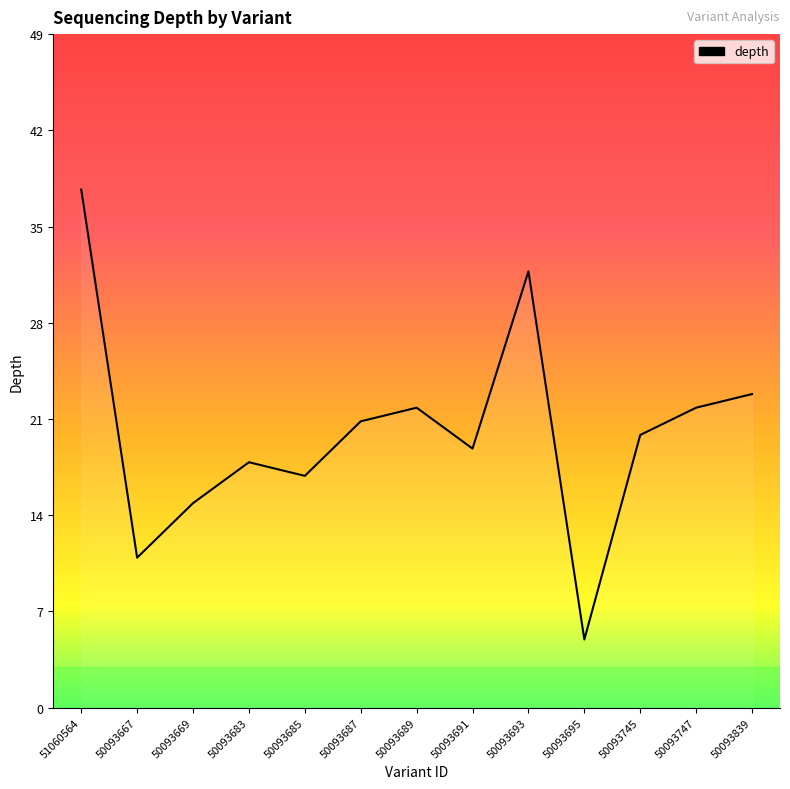

What is the difference between the second highest and minimum values?

27